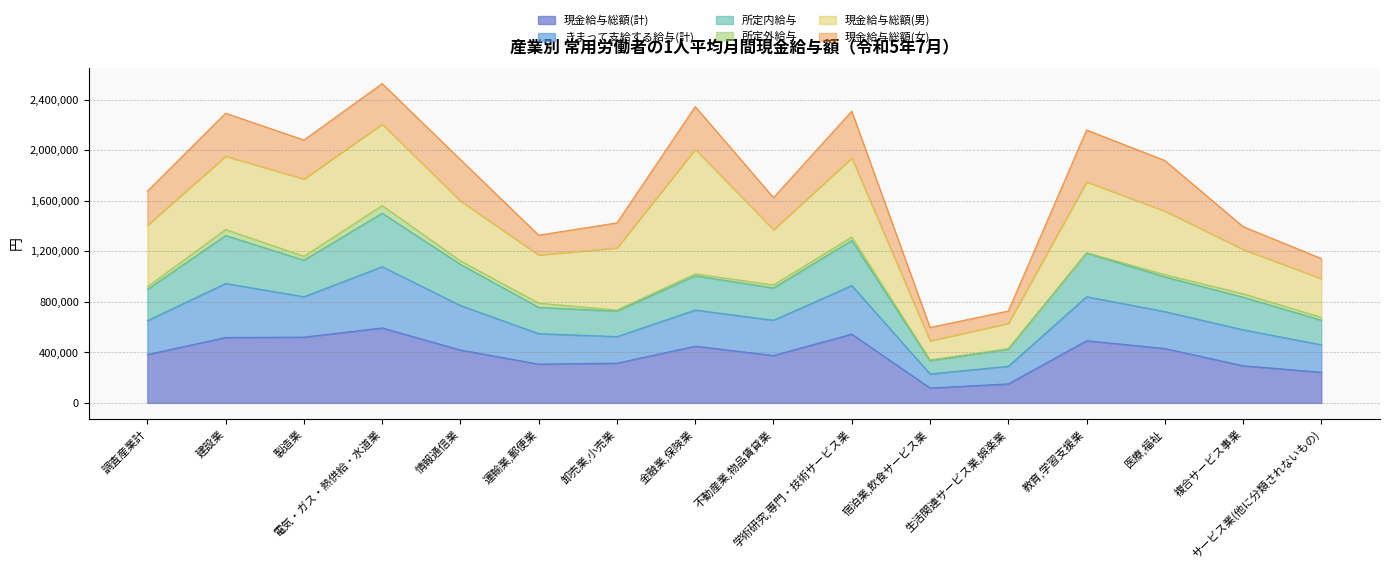

What is the maximum value for 現金給与総額(計)?

593954